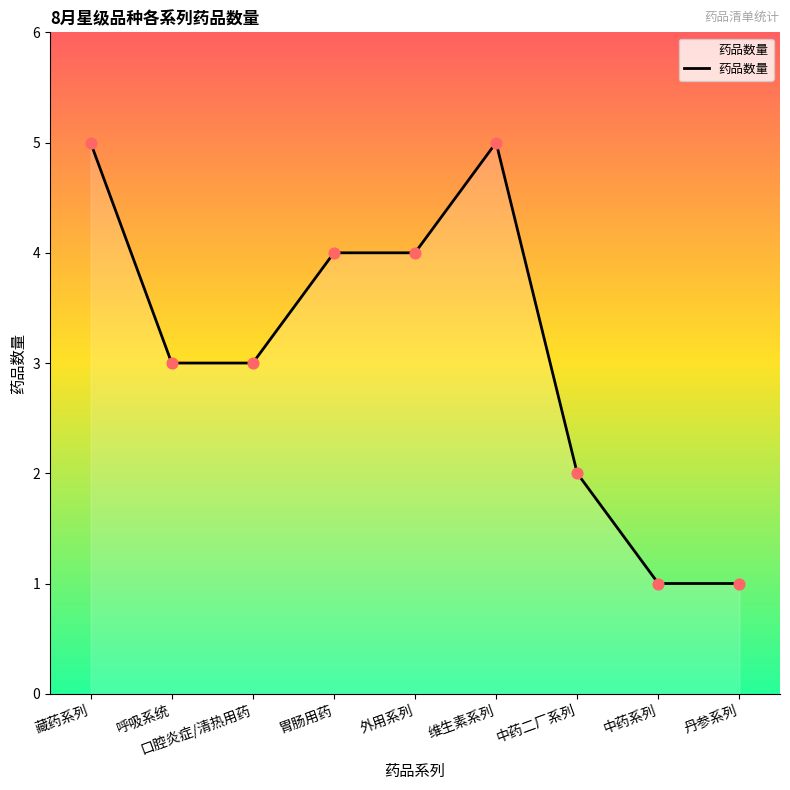

What is the change in value from 维生素系列 to 中药二厂系列?

-3